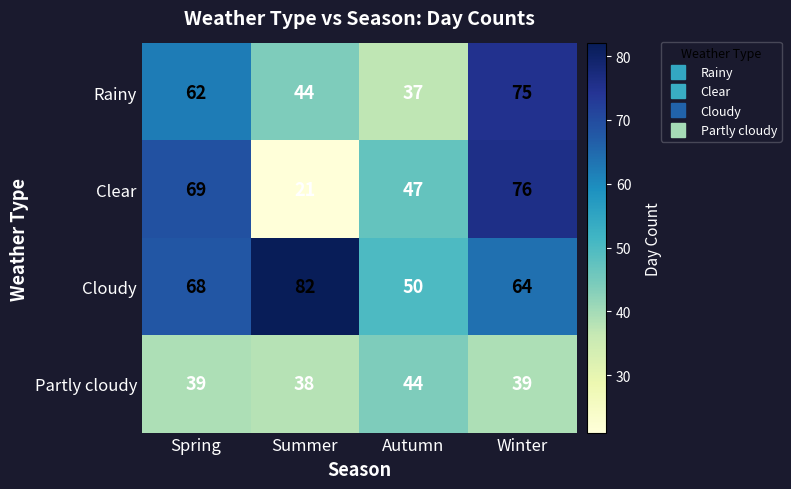

What value does the Rainy series have at Spring?

62